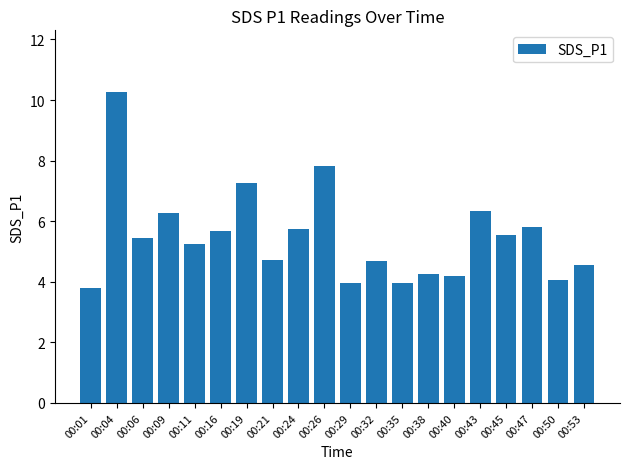

What is the value of the 1st bar from the left?

3.8